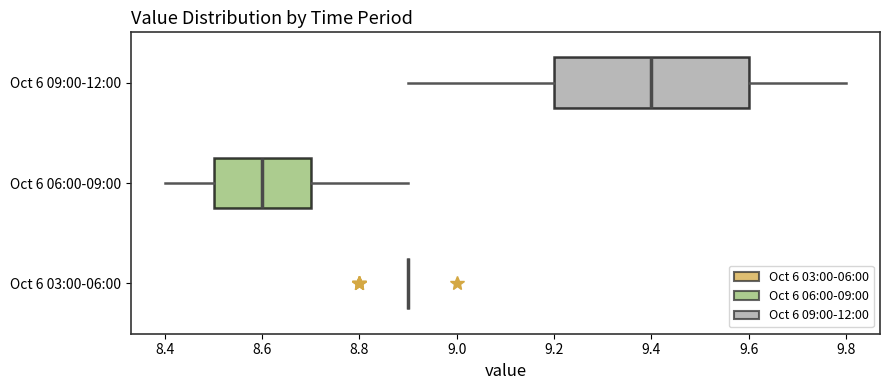

Which box is the widest, from its left edge to its right edge?

Oct 6 09:00-12:00